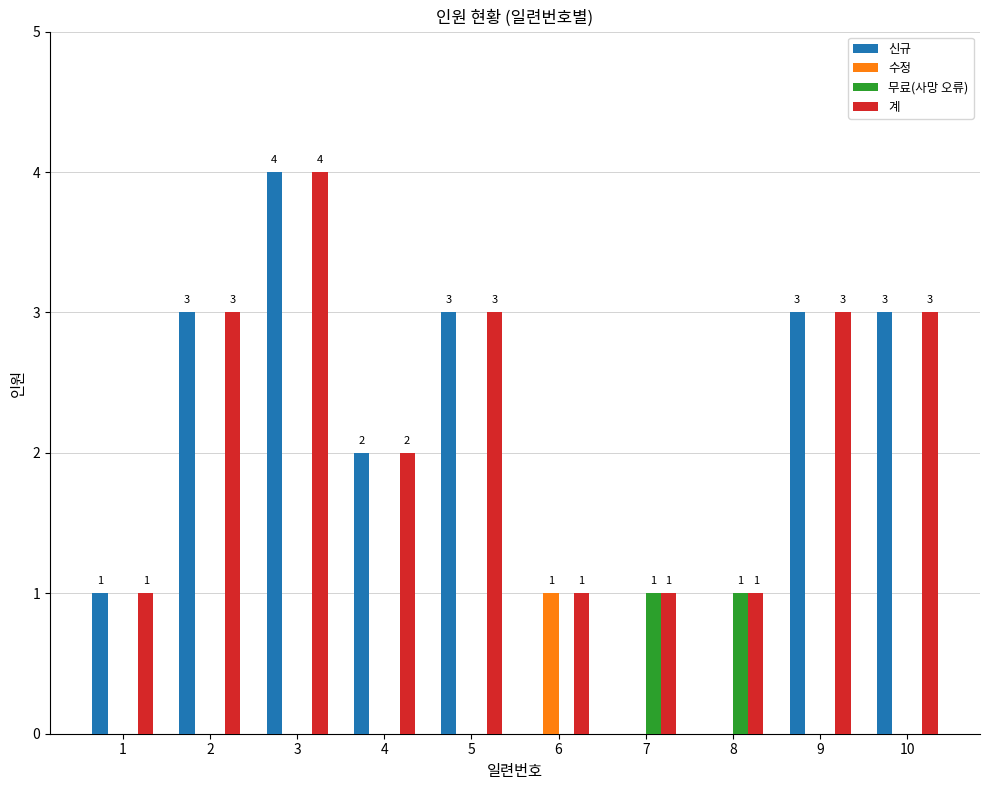

Which series has the widest spread of values?

신규